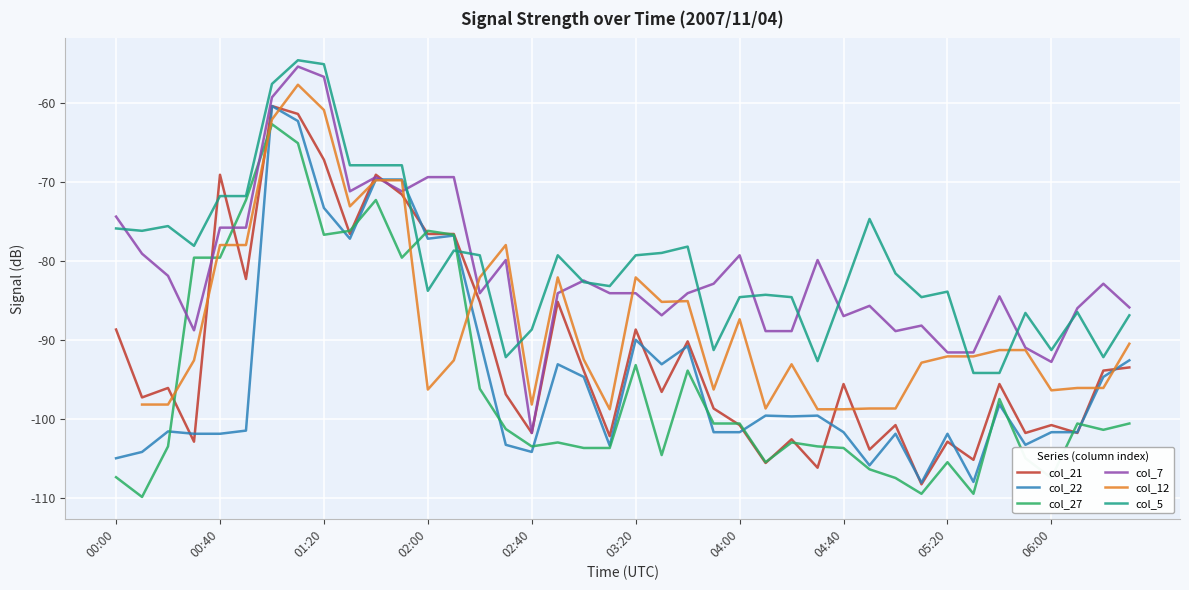

Is the value of col_27 at 01:20 greater than the value of col_21 at 05:20?

Yes